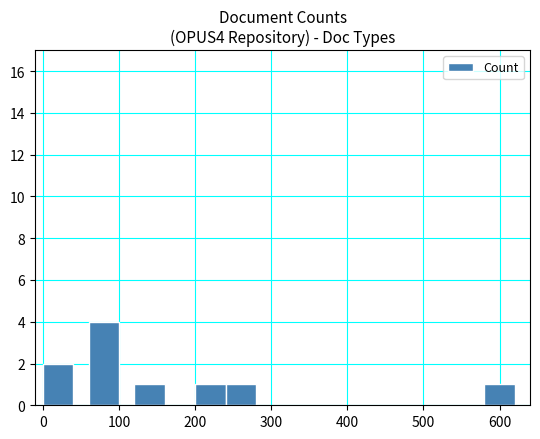

What is the difference between the maximum and minimum values?

3